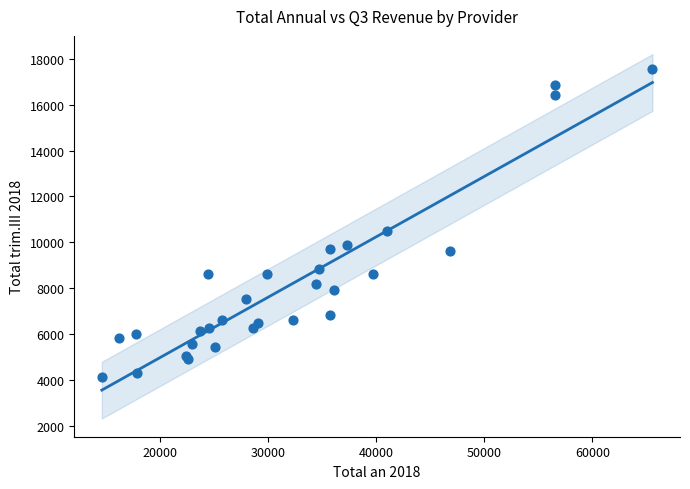

What Y value in the scatter plot is closest to 10833?

10500